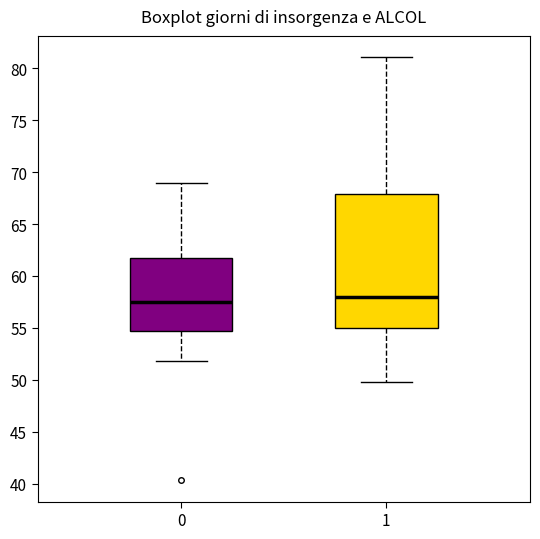

Which box has the highest median line?

1